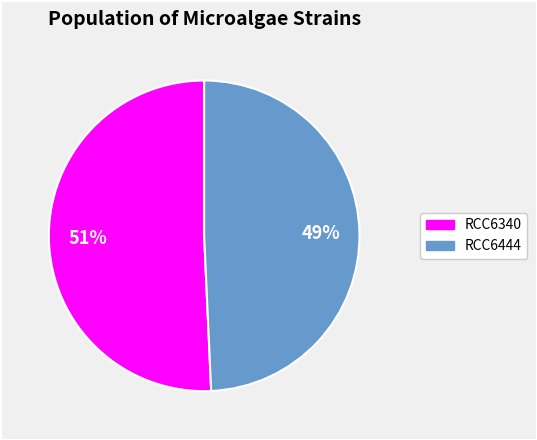

Between RCC6444 and RCC6340, which is larger?

RCC6340